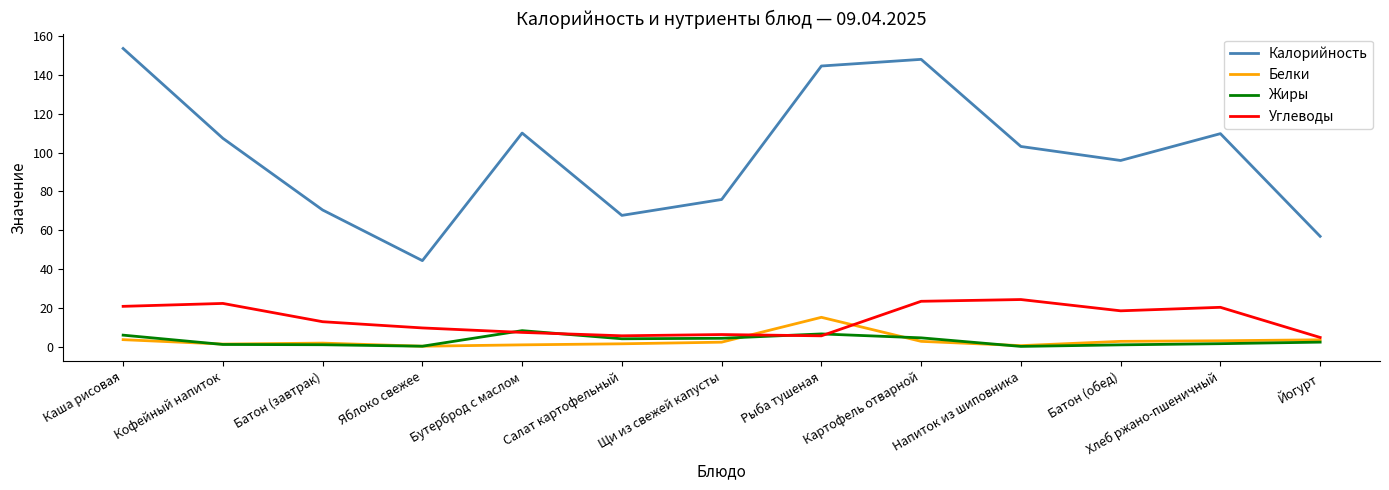

What is the maximum value shown in the chart?

153.5